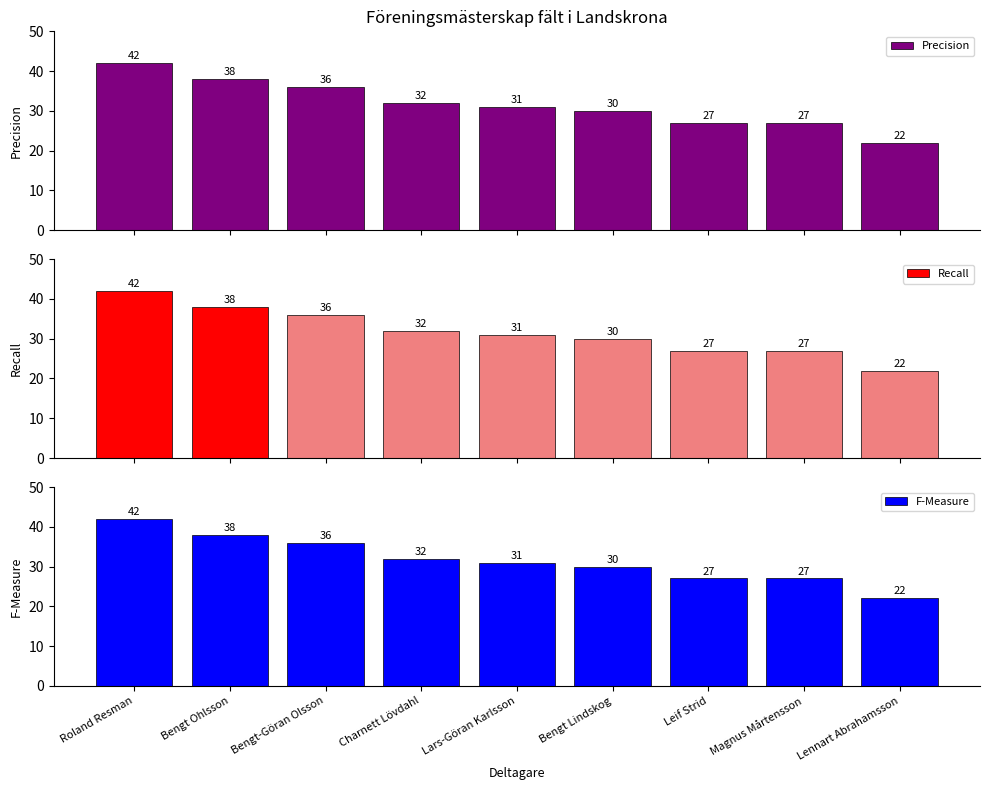

What is the difference between the maximum and minimum values in the F-Measure series?

20